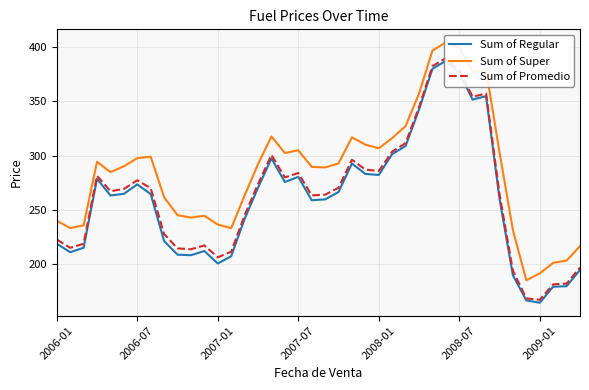

What position from the left is 2008-07?

6